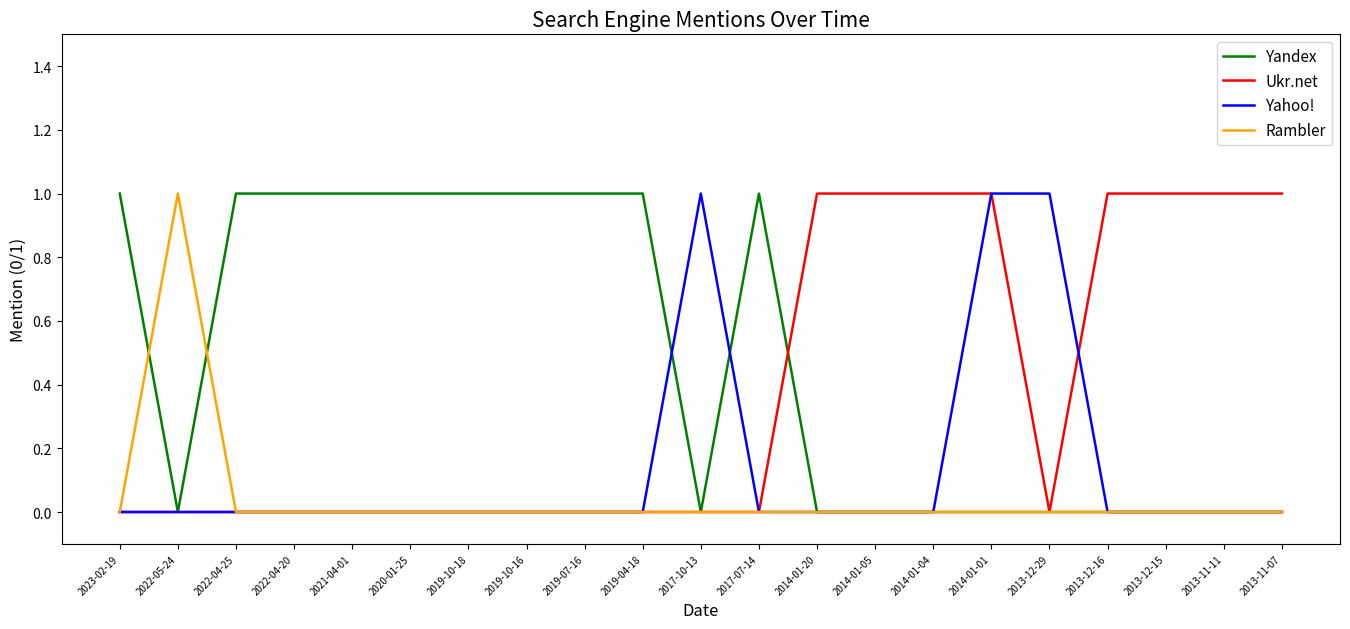

Which series has the largest total across all categories?

Yandex